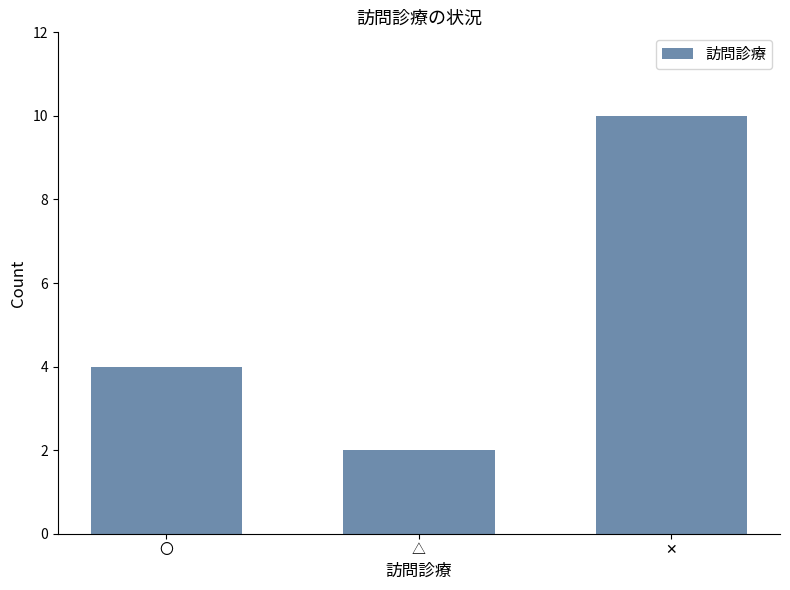

True or false: the data shows 7 at 〇.

False